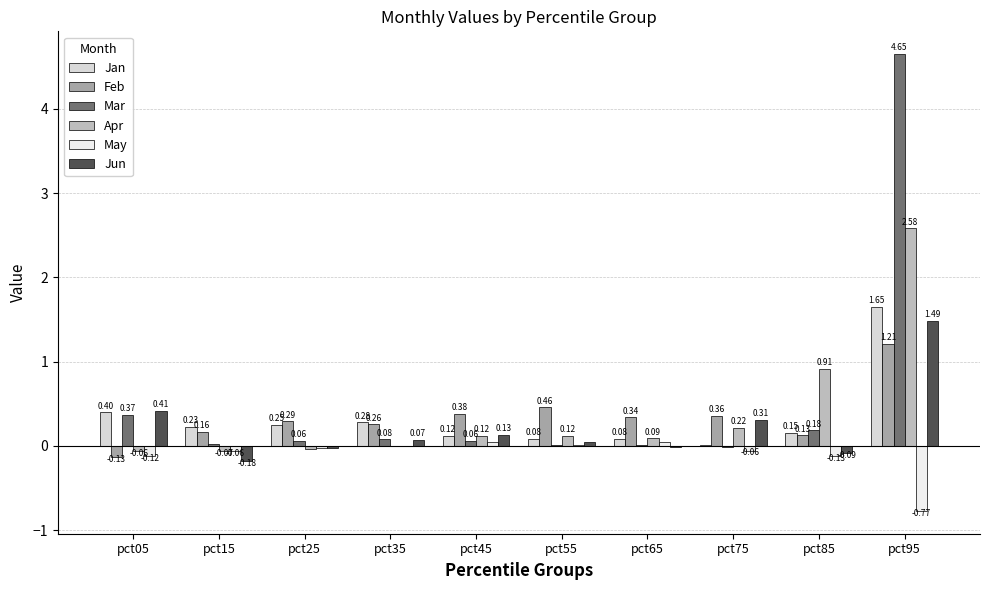

Is it true that Jan equals 0.3 at pct35?

True